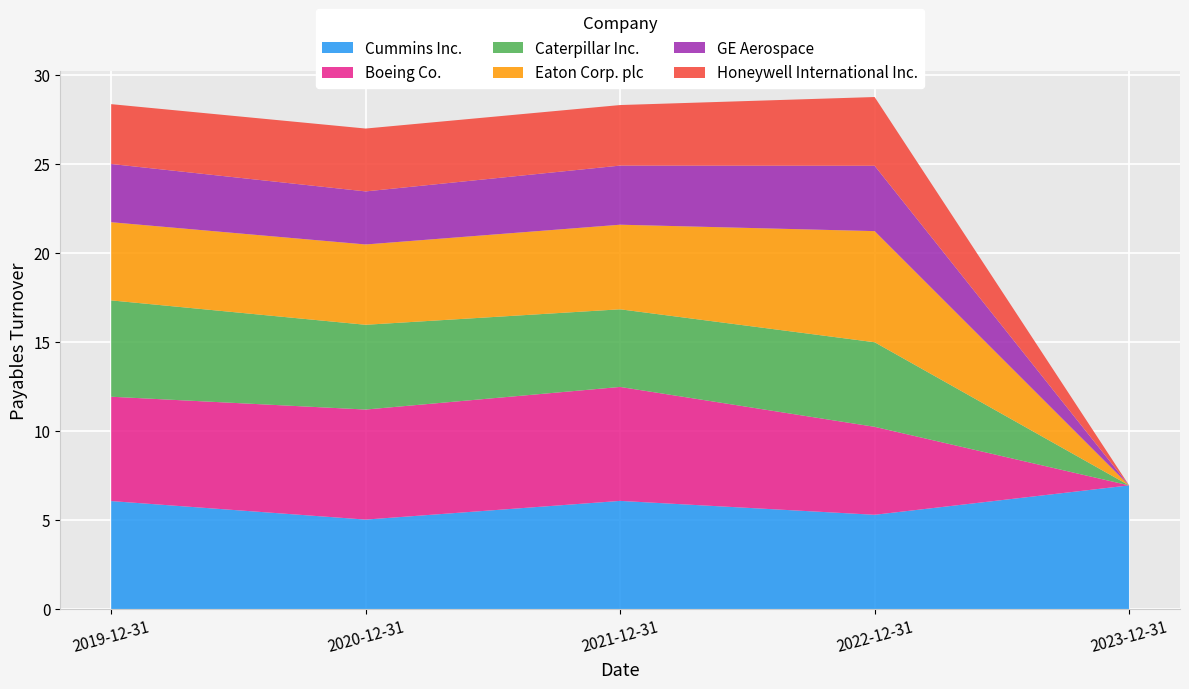

Reading left to right, extract all data points from this chart.

Cummins Inc.: 2019-12-31=6.1	2020-12-31=5.0	2021-12-31=6.1	2022-12-31=5.3	2023-12-31=6.9
Boeing Co.: 2019-12-31=5.9	2020-12-31=6.2	2021-12-31=6.4	2022-12-31=4.9	2023-12-31=0.0
Caterpillar Inc.: 2019-12-31=5.4	2020-12-31=4.8	2021-12-31=4.4	2022-12-31=4.8	2023-12-31=0.0
Eaton Corp. plc: 2019-12-31=4.4	2020-12-31=4.5	2021-12-31=4.8	2022-12-31=6.2	2023-12-31=0.0
GE Aerospace: 2019-12-31=3.3	2020-12-31=3.0	2021-12-31=3.3	2022-12-31=3.7	2023-12-31=0.0
Honeywell International Inc.: 2019-12-31=3.4	2020-12-31=3.5	2021-12-31=3.4	2022-12-31=3.9	2023-12-31=0.0